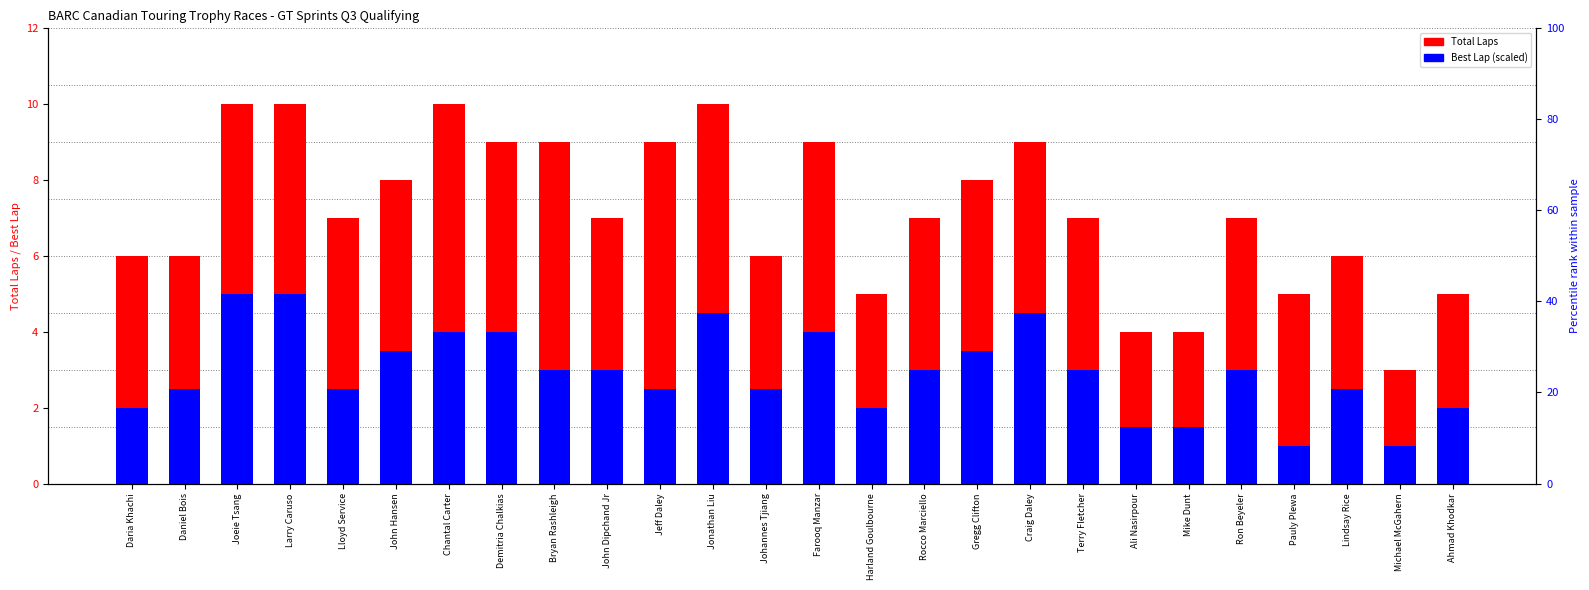

Which series has the largest total across all categories?

Total Laps